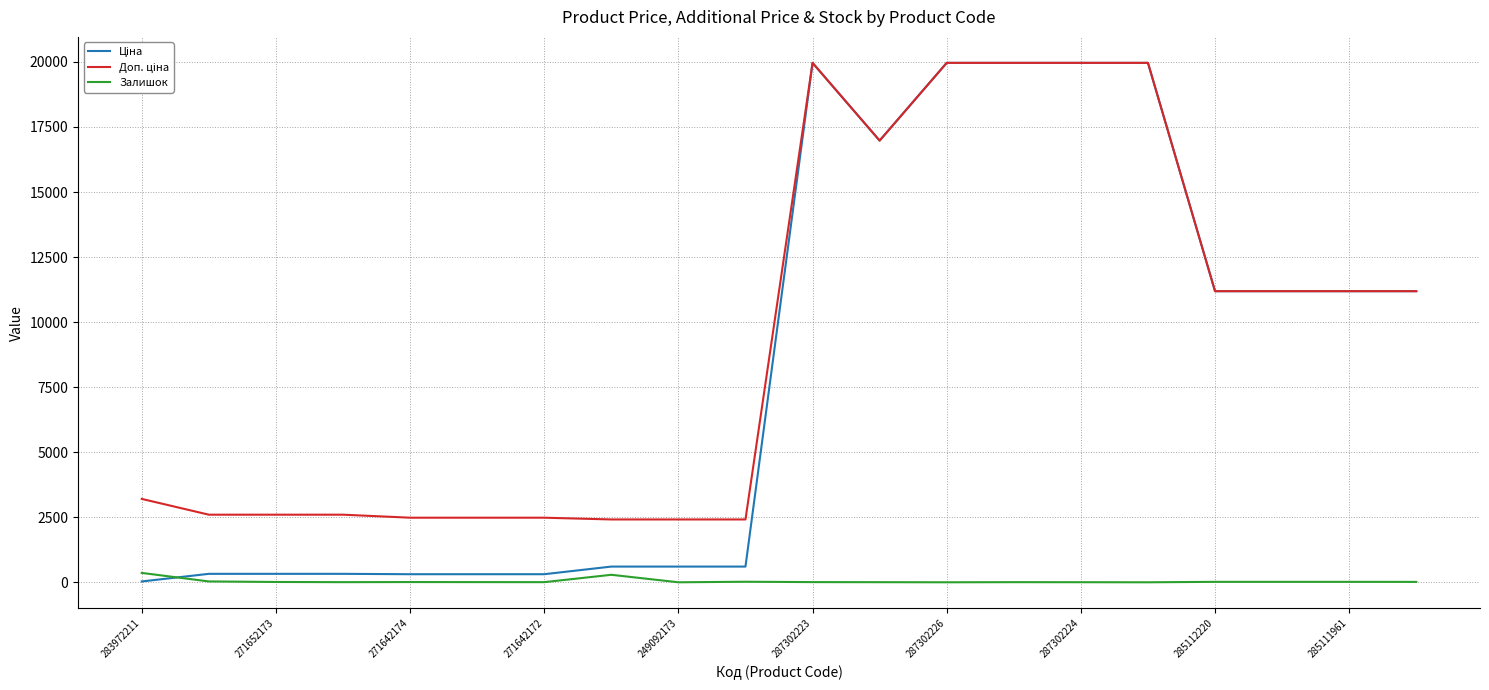

What is the difference between the maximum and minimum values in the Залишок series?

360.0